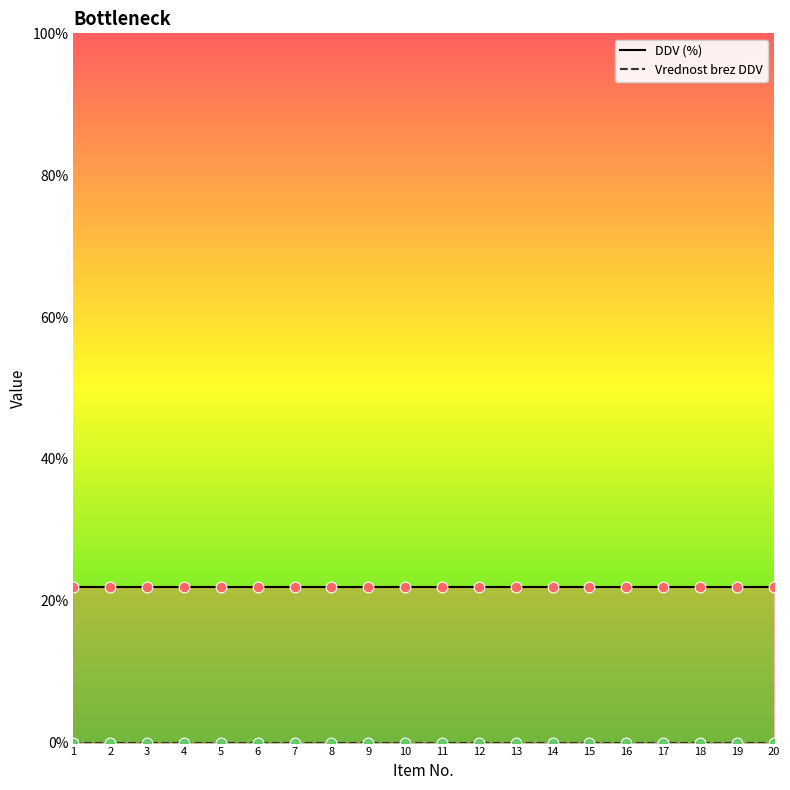

At which category is the sum across all series the highest?

1